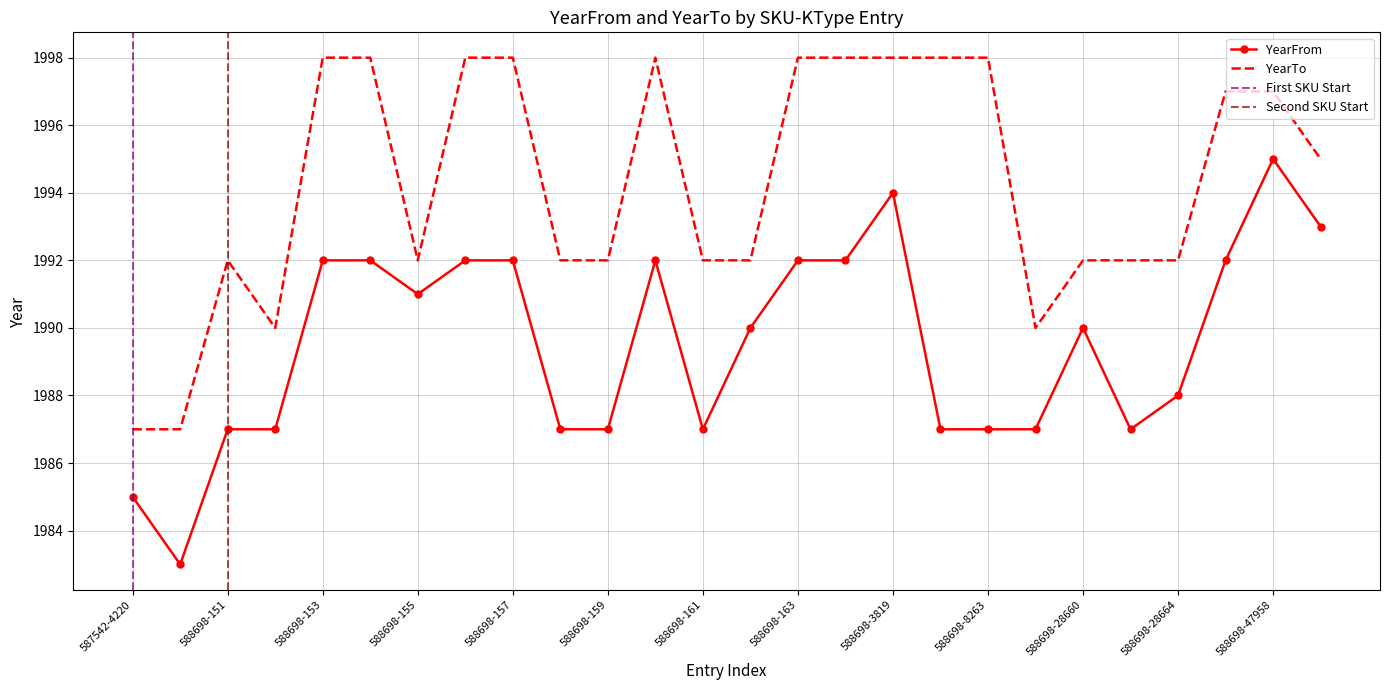

What is the maximum value for YearFrom?

1995